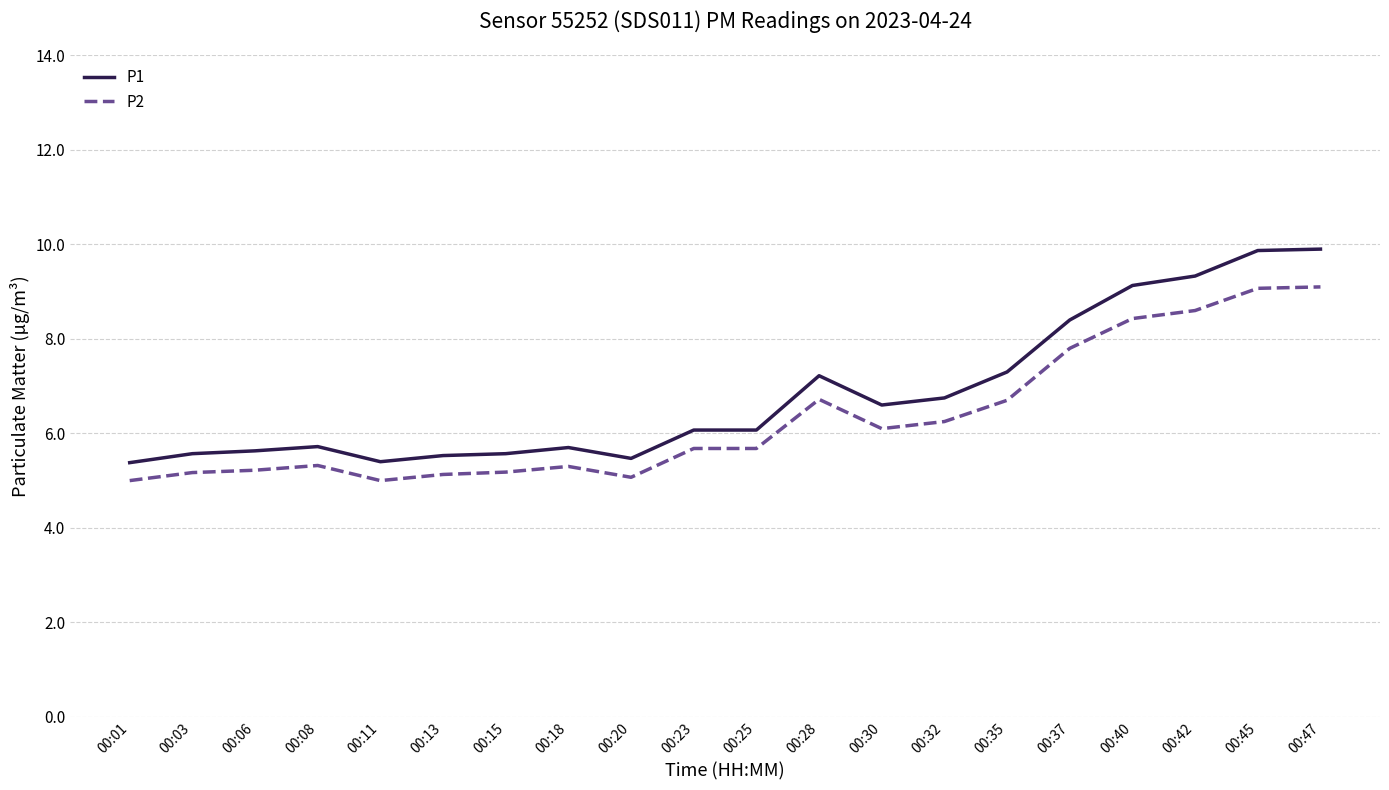

List the series in order of their peak value, highest first.

P1, P2